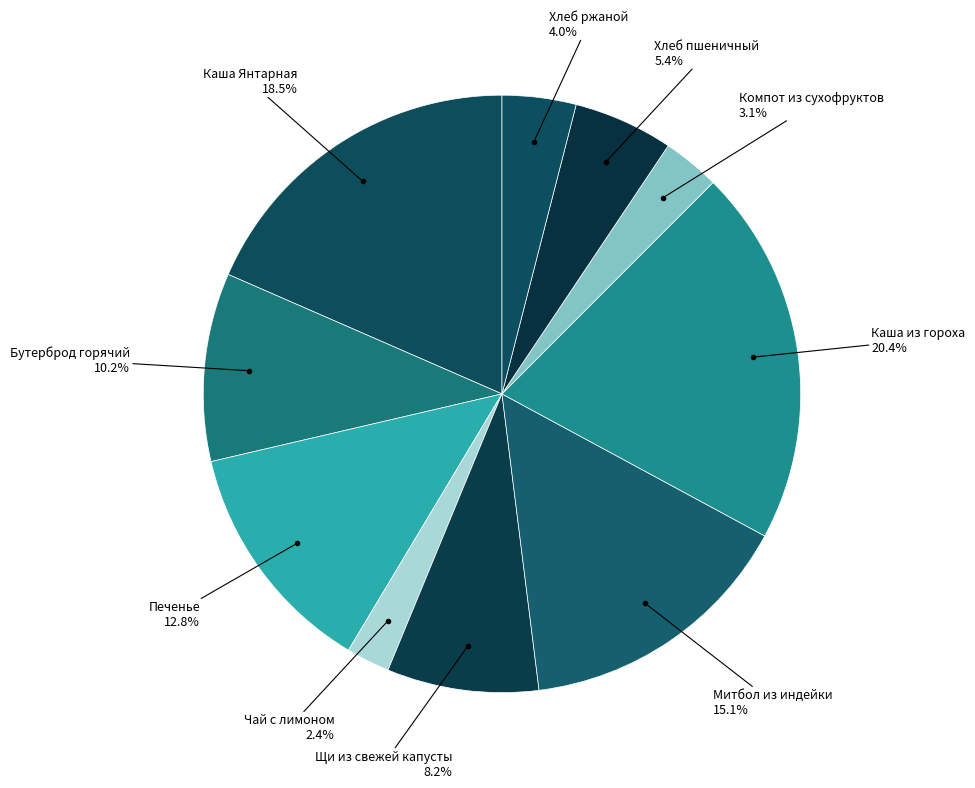

How many segments does this pie chart have?

10